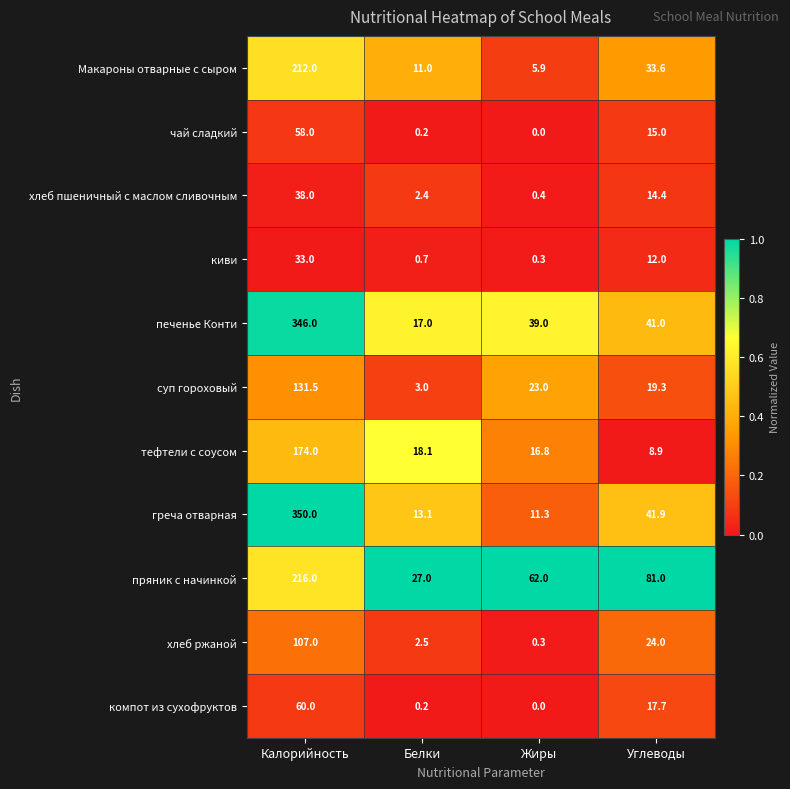

Which series changed the most between Белки and Жиры?

пряник с начинкой